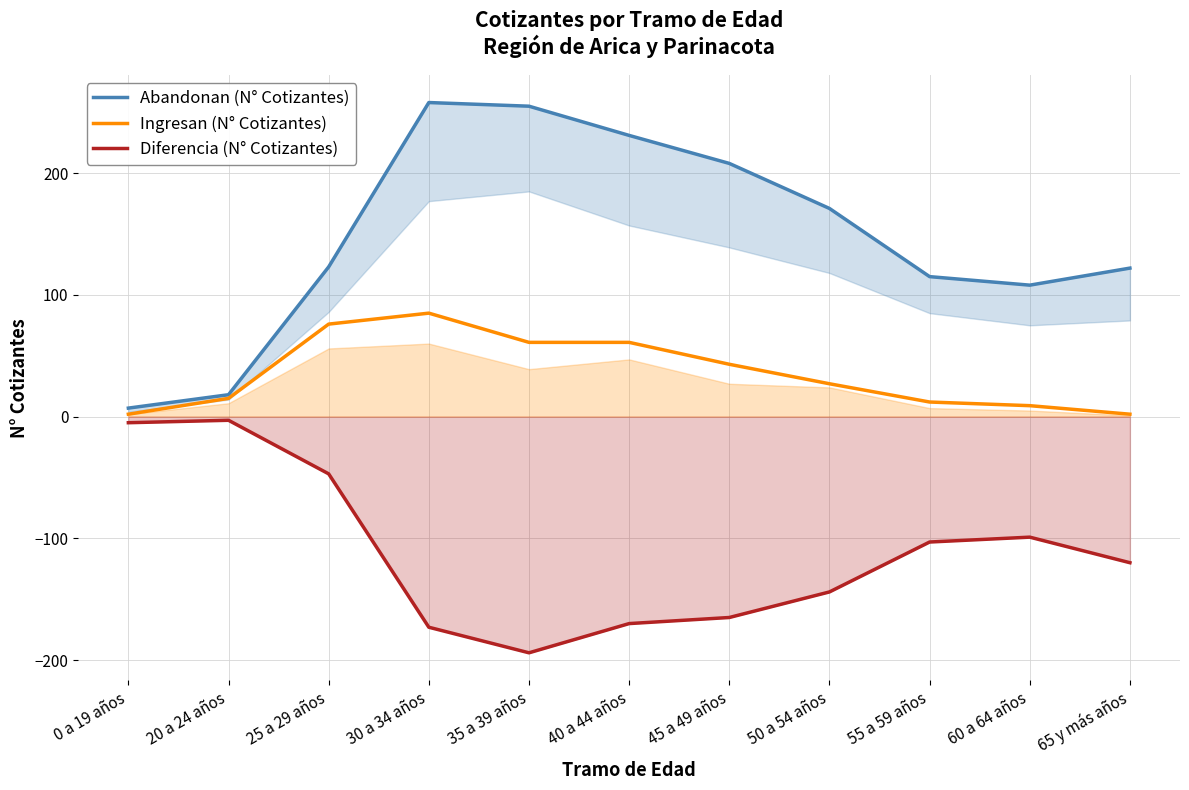

List the series in order of their overall mean, highest first.

Abandonan (N° Cotizantes), Ingresan (N° Cotizantes), Diferencia (N° Cotizantes)